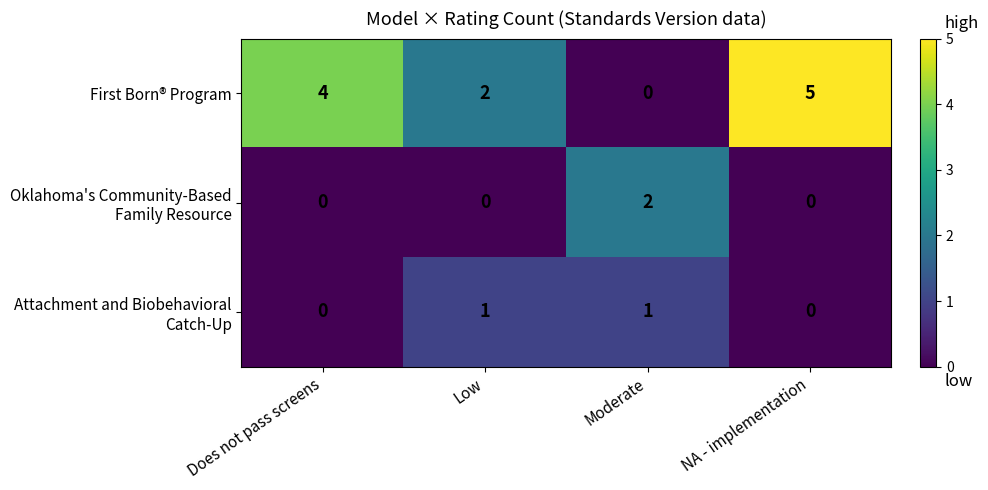

Where is First Born® Program nearest to the value 2?

Low